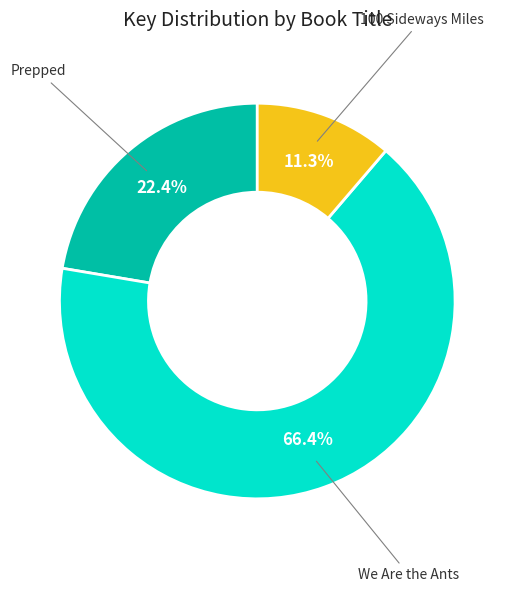

Is there a majority slice in this chart?

Yes